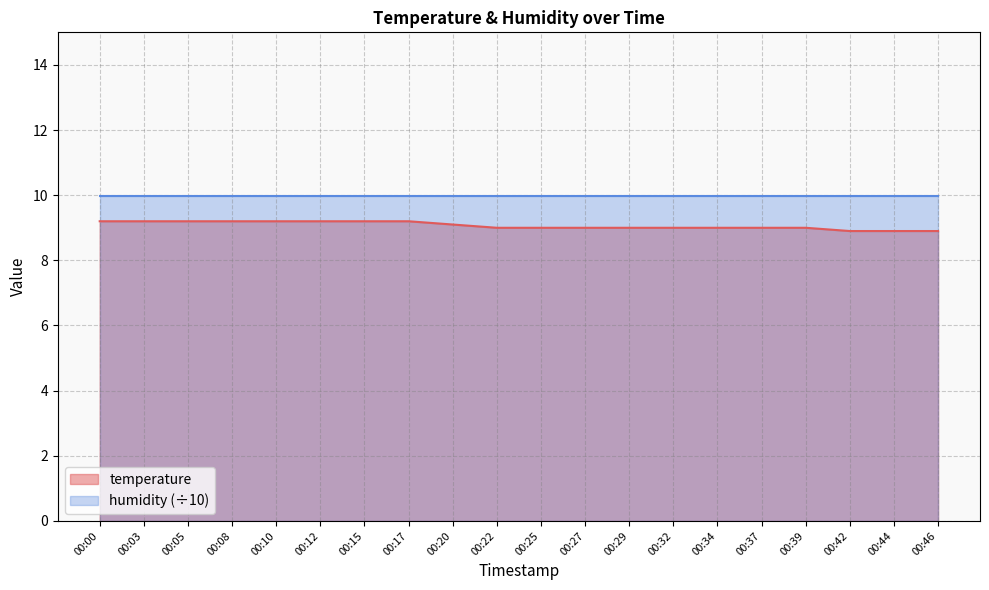

Rank the categories by value from lowest to highest.

00:42, 00:44, 00:46, 00:22, 00:25, 00:27, 00:29, 00:32, 00:34, 00:37, 00:39, 00:20, 00:00, 00:03, 00:05, 00:08, 00:10, 00:12, 00:15, 00:17